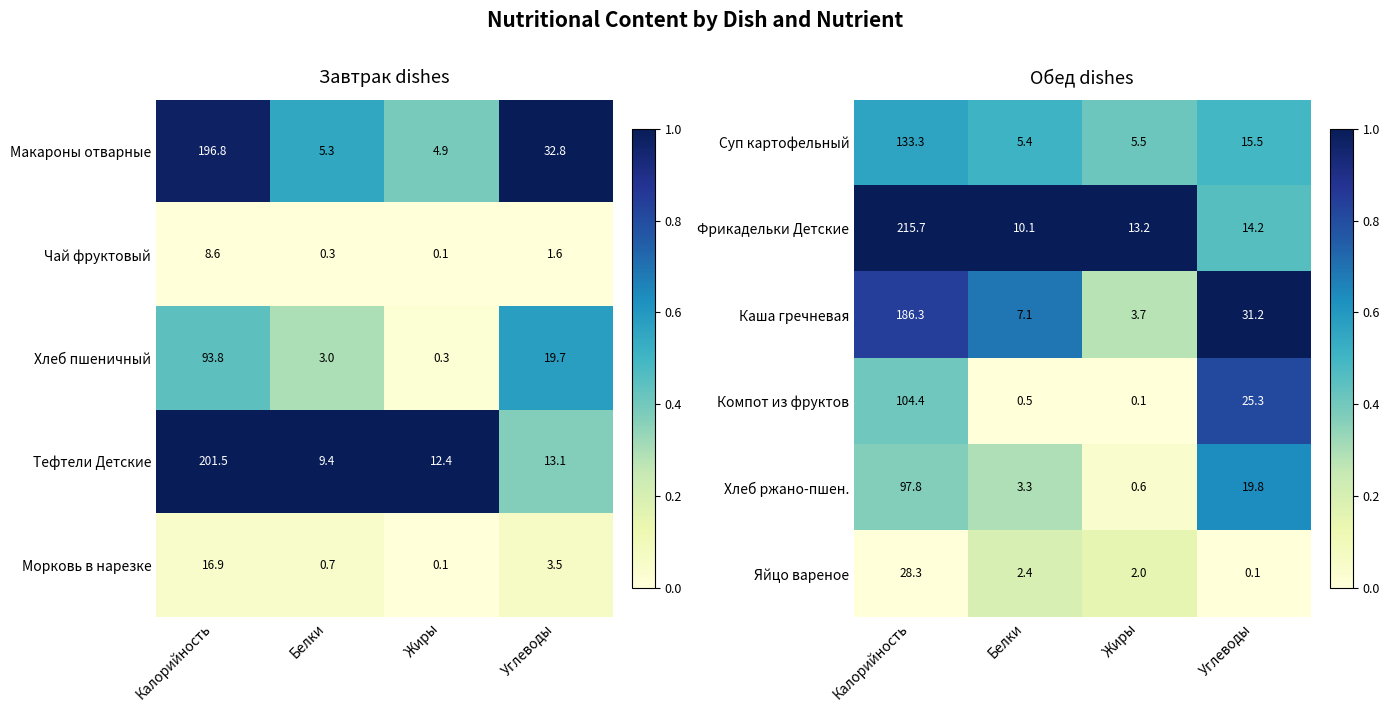

Between Калорийность and Жиры, which is larger?

Калорийность